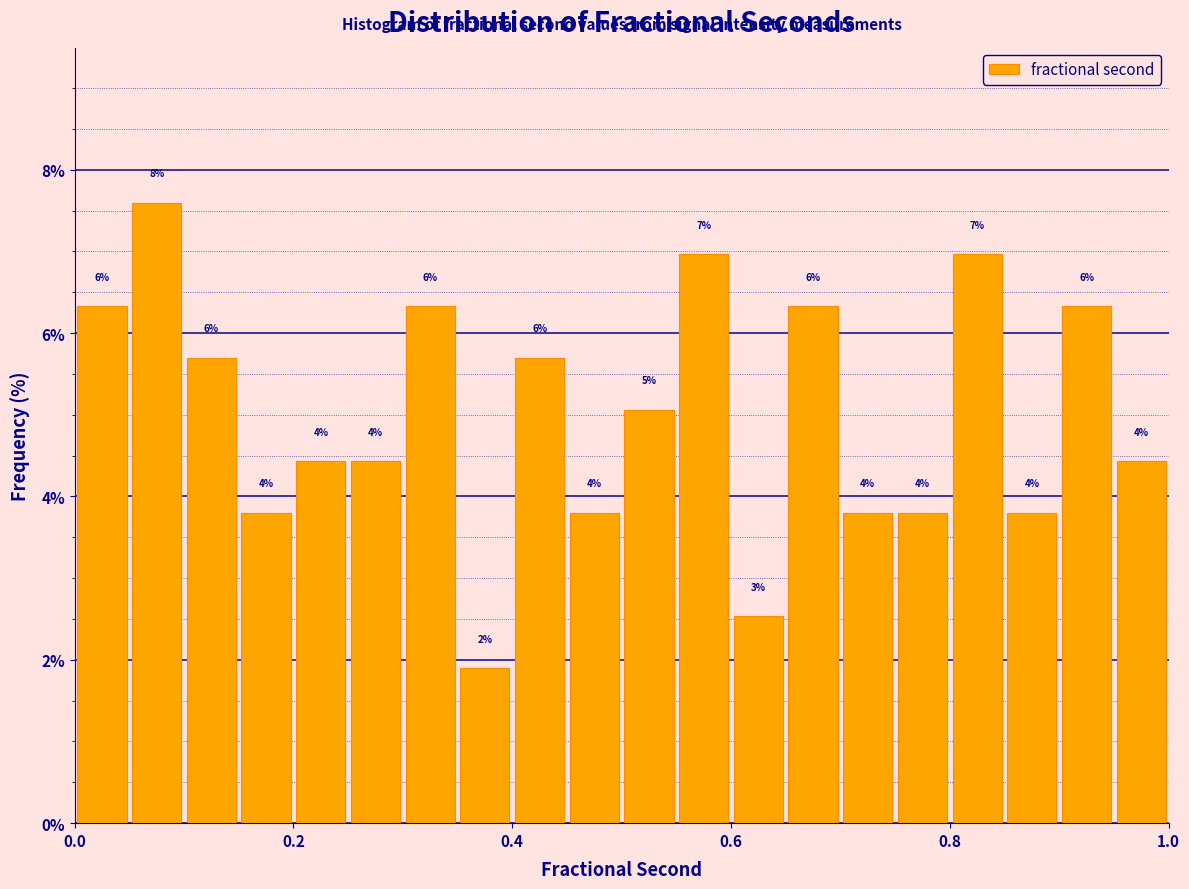

Read against the x-axis, roughly where is the centre of the tallest bar?

0.08